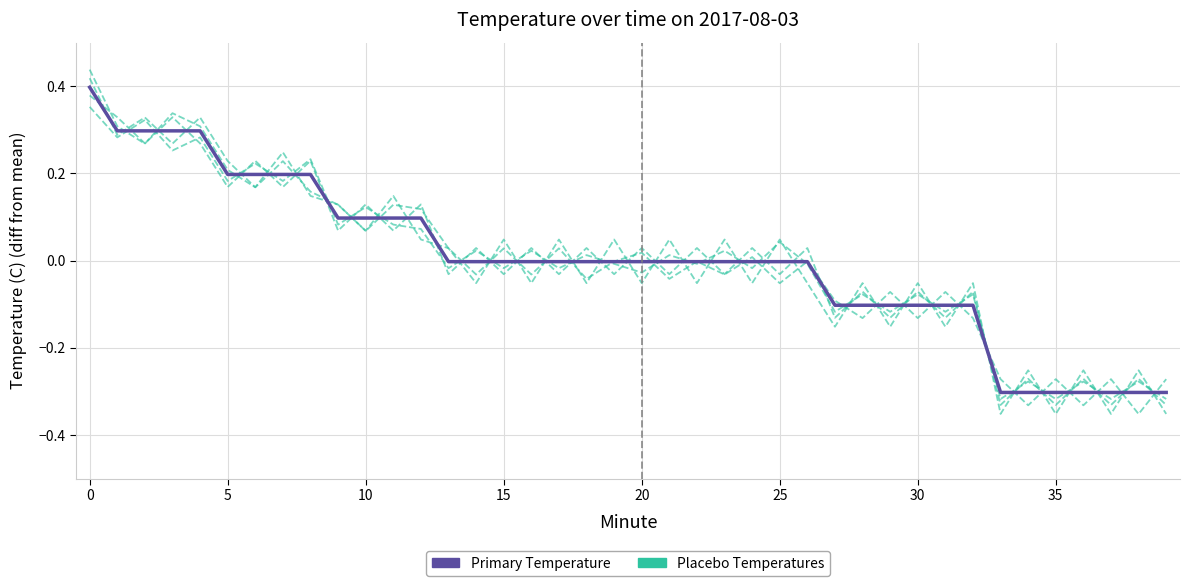

Which has a higher value, 11 or 14?

11